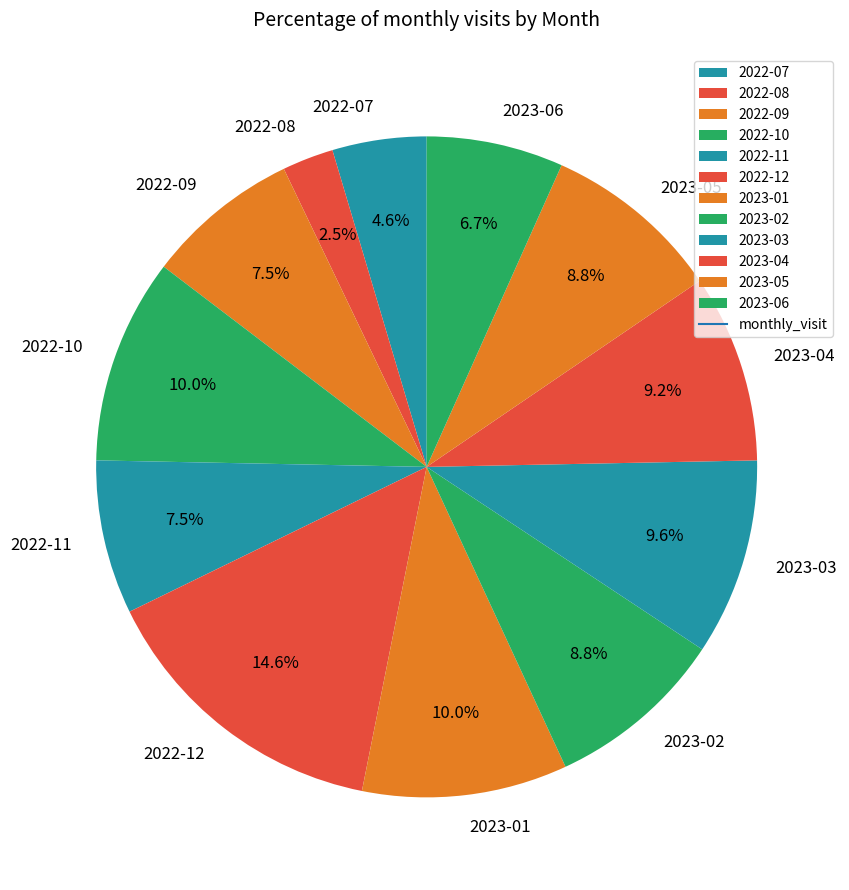

To the nearest percent, what is the combined percentage of 2023-06 and 2022-11?

14%